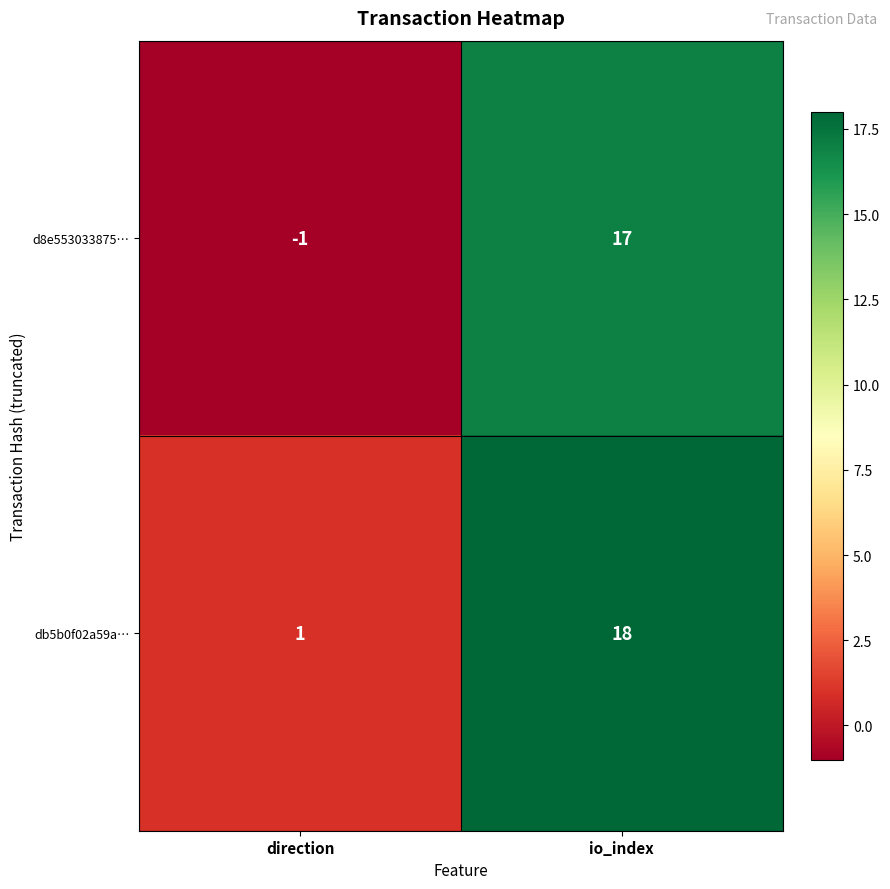

At which category does the chart reach its peak across all series?

io_index